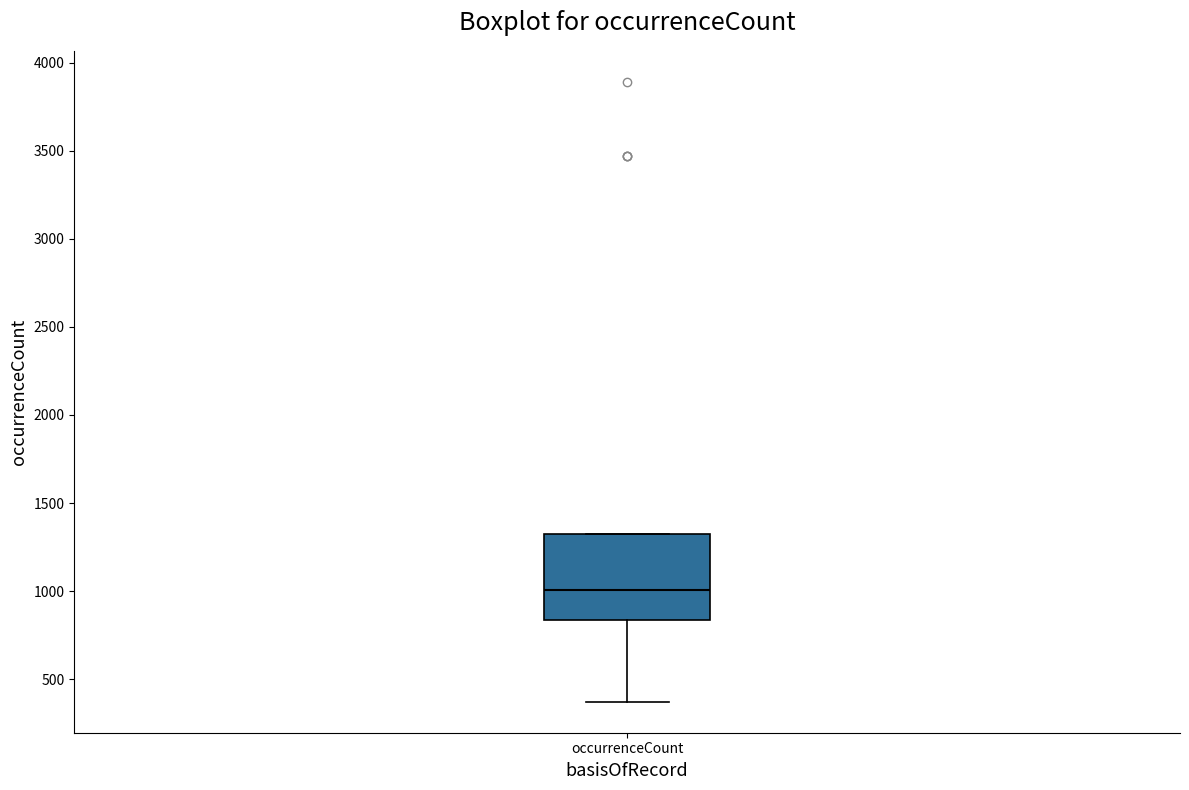

Read this box plot against the y-axis: the position of the median line, the range covered by the box, and the ends of both whiskers. The values are not printed on the chart, so give them approximately, as read against the axis.

median 1000, box 850 to 1350, whiskers 350 to 1350